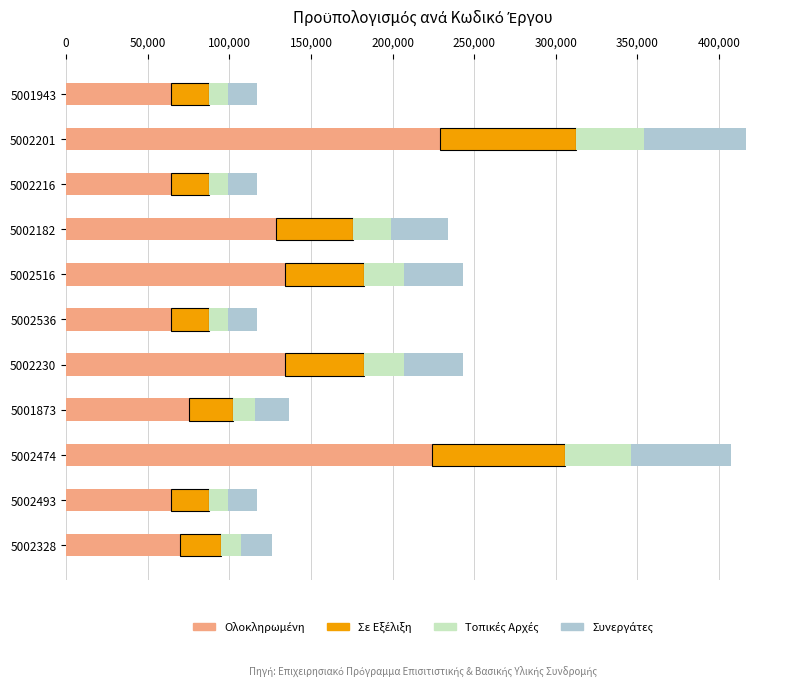

What is the total value across all series at 5001943?

117000.0